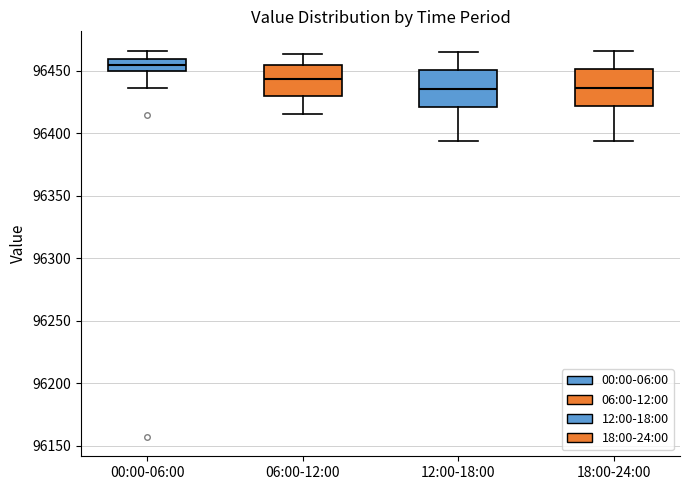

Reading left to right, read every box against the y-axis: the position of its median line, the range the box covers, and the ends of its whiskers. The values are not printed on the chart, so give them approximately, as read against the axis.

00:00-06:00: median 96455, box 96450 to 96460, whiskers 96435 to 96465
06:00-12:00: median 96445, box 96430 to 96455, whiskers 96415 to 96465
12:00-18:00: median 96435, box 96420 to 96450, whiskers 96395 to 96465
18:00-24:00: median 96435, box 96420 to 96450, whiskers 96395 to 96465